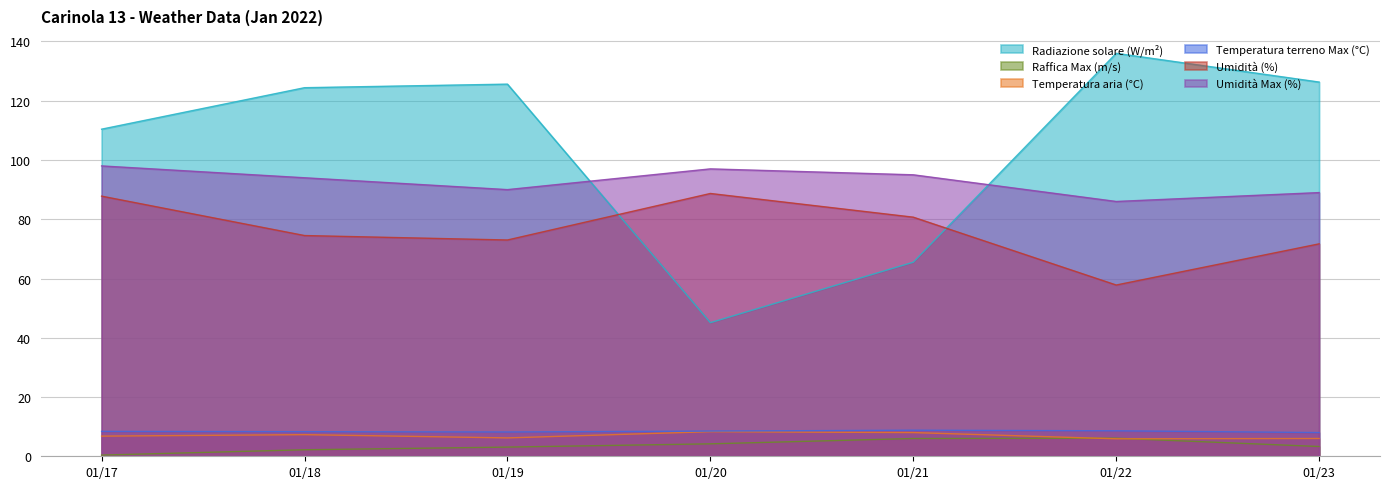

What is the highest value of the Umidità Max (%) series?

98.0